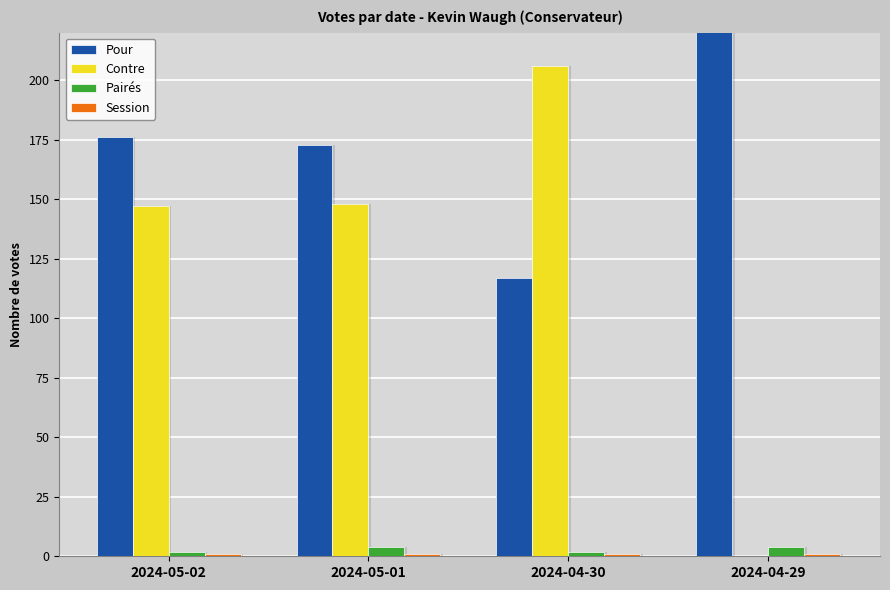

How many data points in Pairés are less than 4?

2